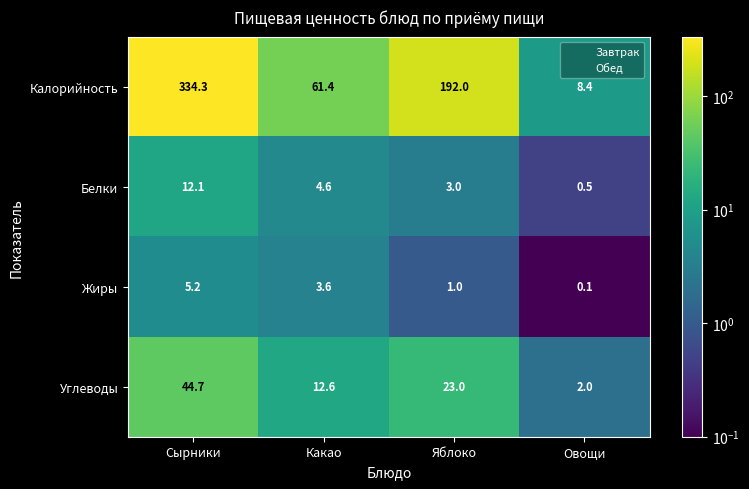

List the labels in order of Жиры value, largest first.

Сырники, Какао, Яблоко, Овощи